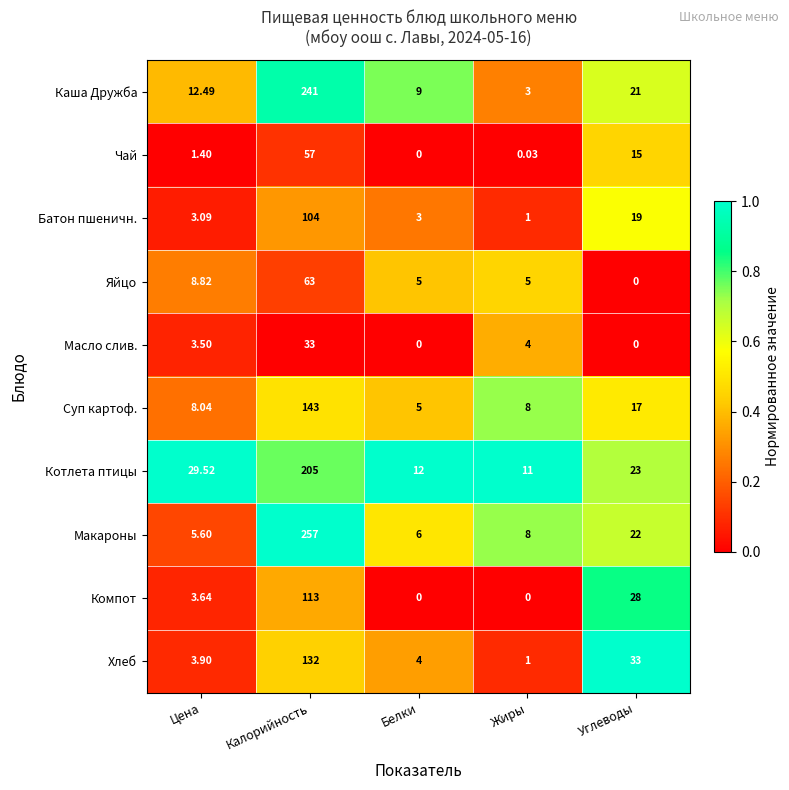

Which category has the highest value in the Компот series?

Калорийность